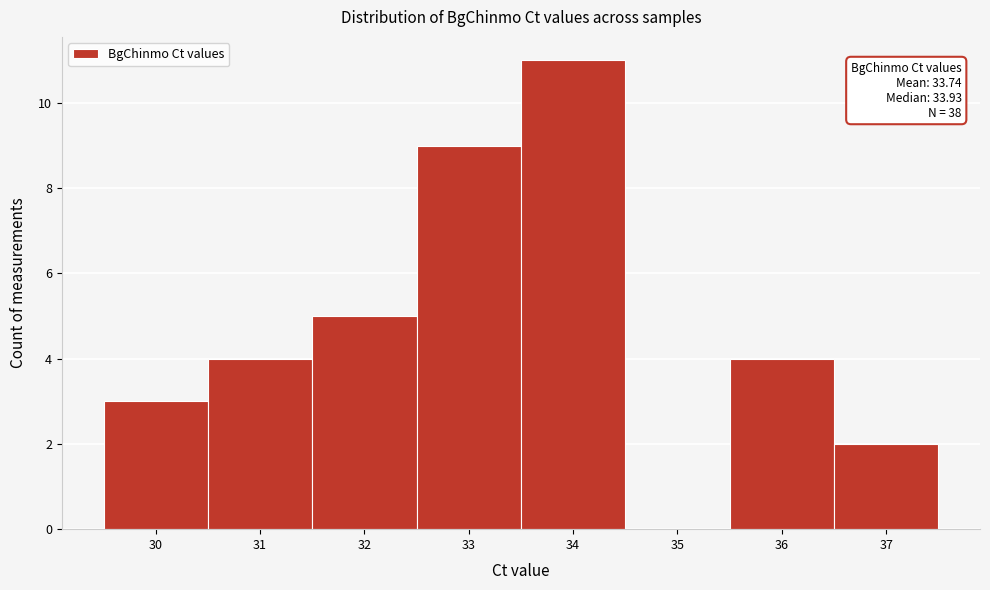

Reading left to right, transcribe all the data shown in this chart.

30=3	31=4	32=5	33=9	34=11	35=0	36=4	37=2